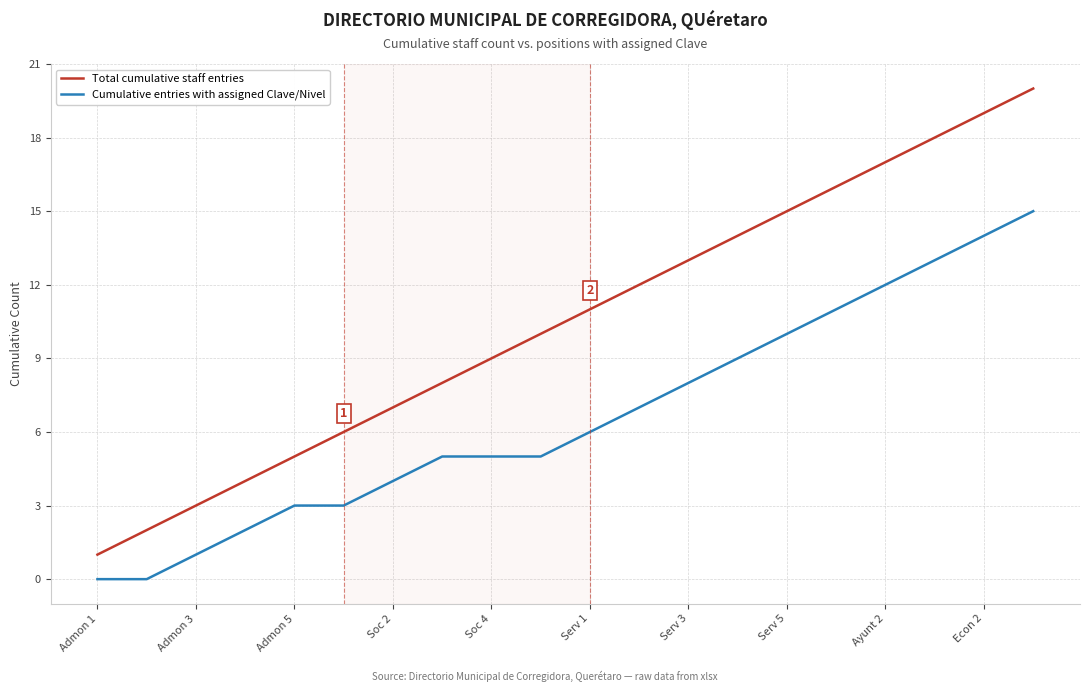

What are all the series names shown in the legend?

Total cumulative staff entries, Cumulative entries with assigned Clave/Nivel